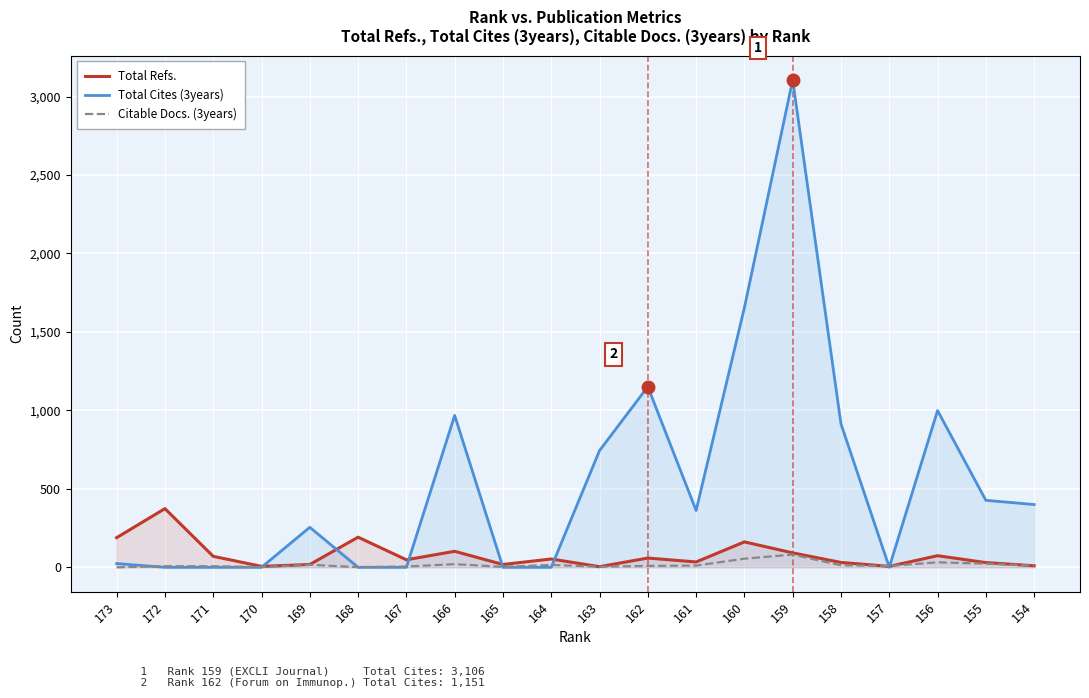

What is the difference between the second highest and minimum values in the Citable Docs. (3years) series?

55